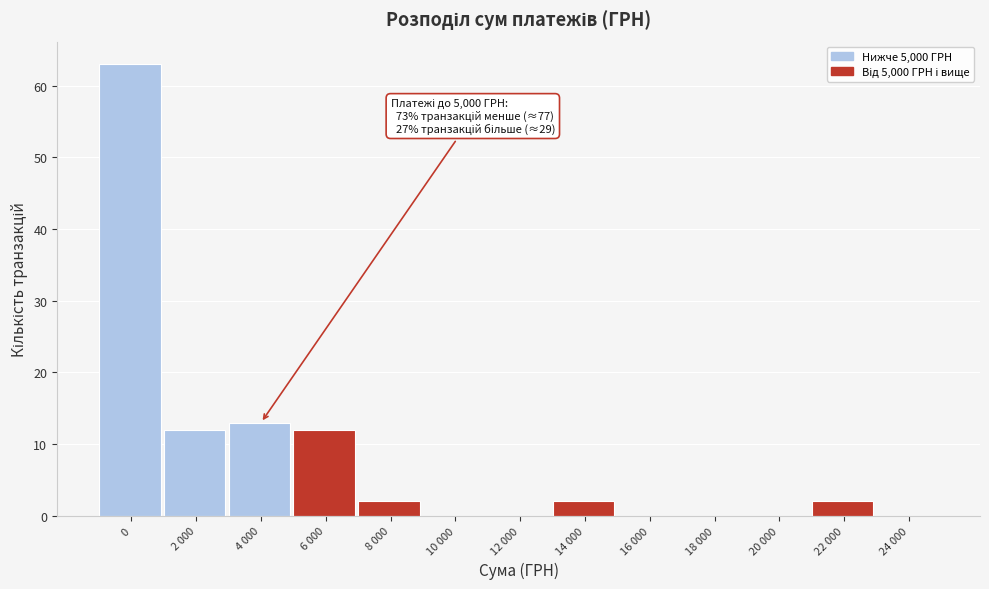

Reading left to right, what are all the values shown in this chart?

0=63	2 000=12	4 000=13	6 000=12	8 000=2	10 000=0	12 000=0	14 000=2	16 000=0	18 000=0	20 000=0	22 000=2	24 000=0